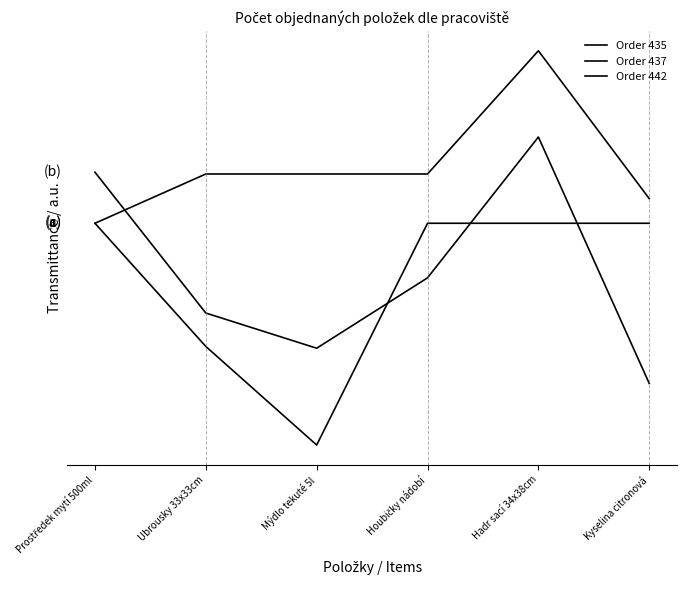

What is the difference between the second highest and minimum values in the Order 437 series?

0.9